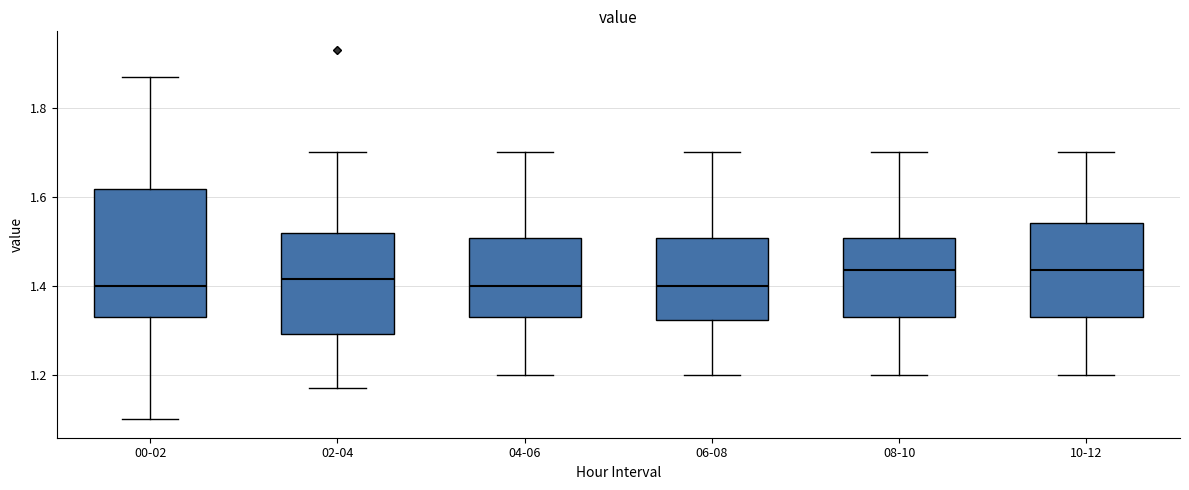

Reading left to right, read every box against the y-axis: the position of its median line, the range the box covers, and the ends of its whiskers. The values are not printed on the chart, so give them approximately, as read against the axis.

00-02: median 1.40, box 1.34 to 1.62, whiskers 1.10 to 1.88
02-04: median 1.42, box 1.30 to 1.52, whiskers 1.18 to 1.70
04-06: median 1.40, box 1.34 to 1.50, whiskers 1.20 to 1.70
06-08: median 1.40, box 1.32 to 1.50, whiskers 1.20 to 1.70
08-10: median 1.44, box 1.34 to 1.50, whiskers 1.20 to 1.70
10-12: median 1.44, box 1.34 to 1.54, whiskers 1.20 to 1.70